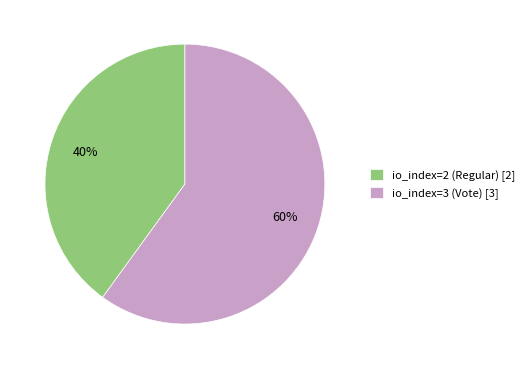

How many slices are in this pie chart?

2